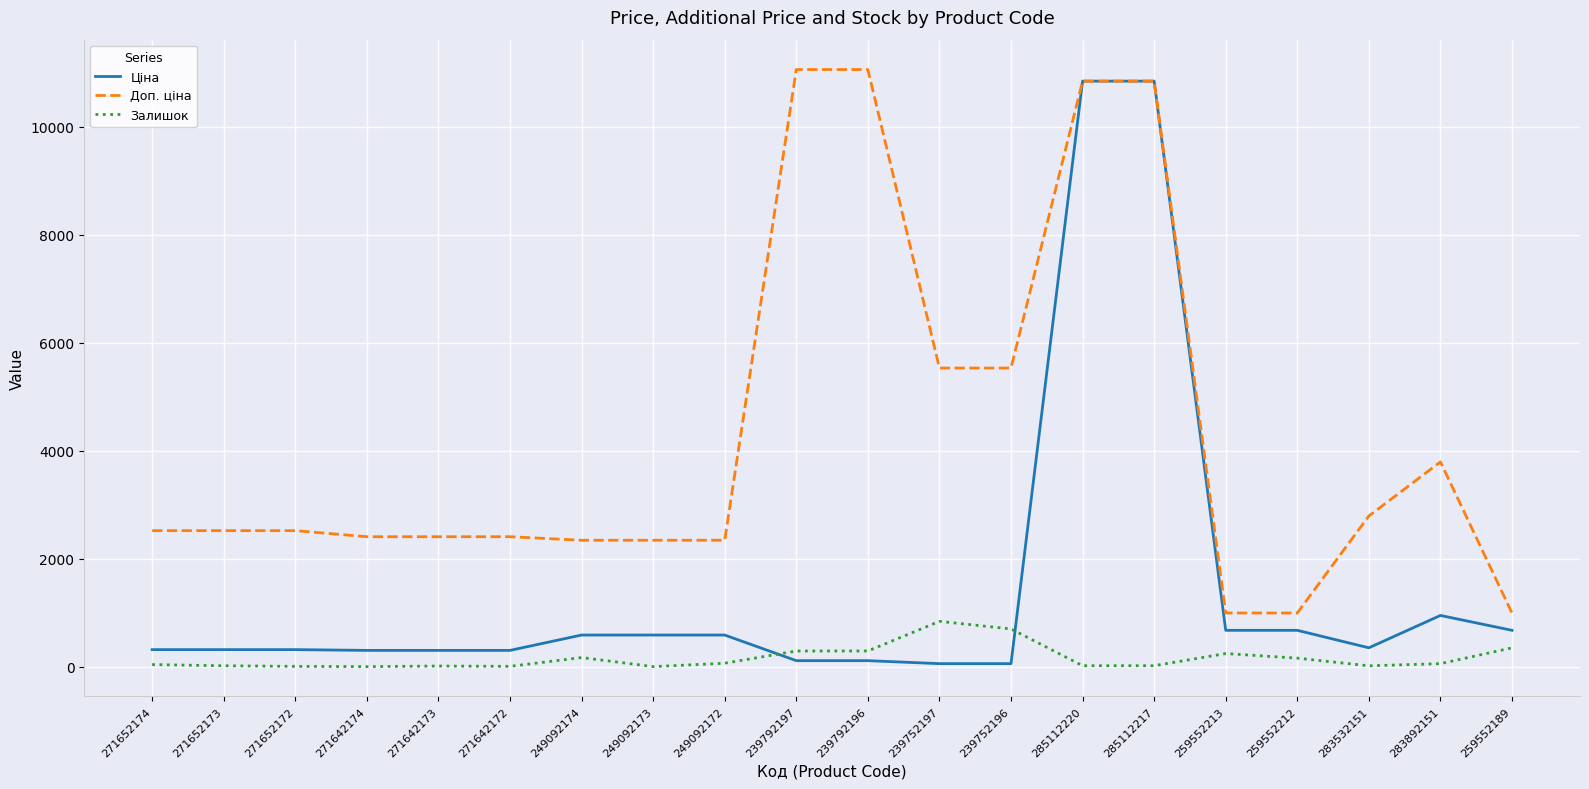

Which series has the widest spread of values?

Ціна